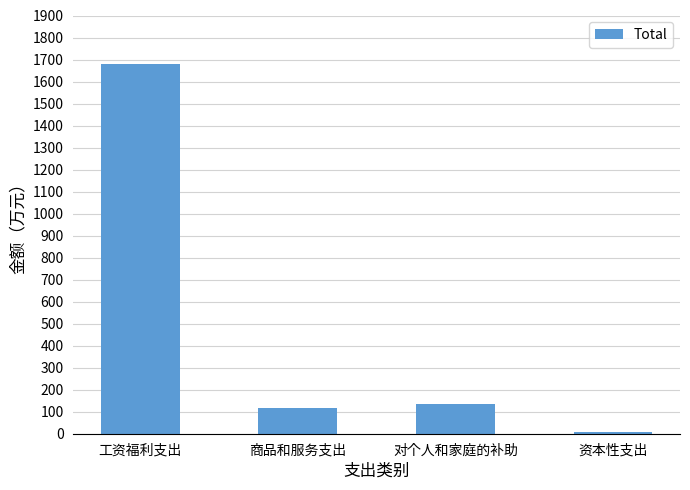

What is the label of the 3rd bar from the right?

商品和服务支出